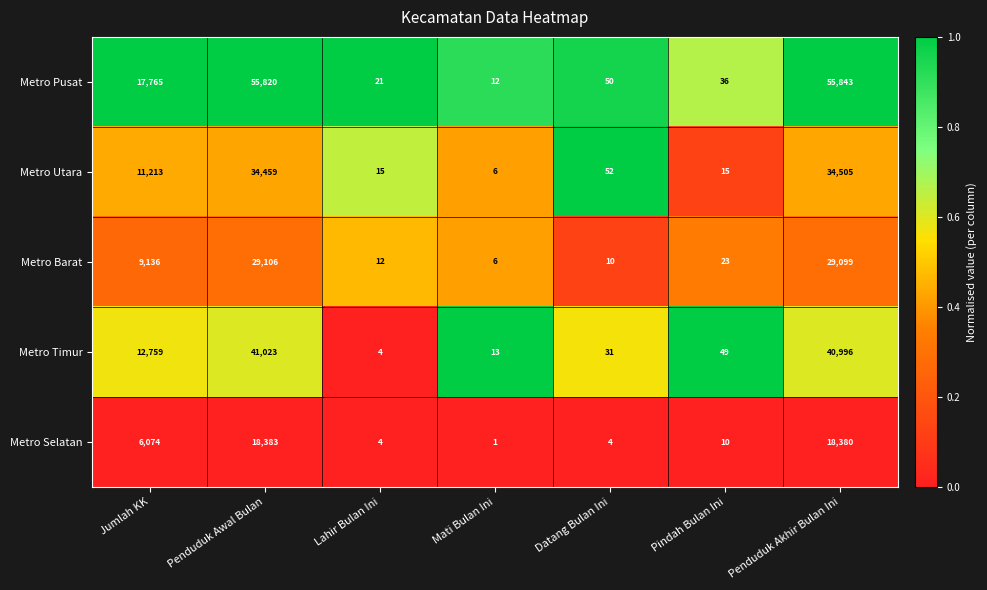

List the labels in order of Metro Pusat value, largest first.

Penduduk Akhir Bulan Ini, Penduduk Awal Bulan, Jumlah KK, Datang Bulan Ini, Pindah Bulan Ini, Lahir Bulan Ini, Mati Bulan Ini